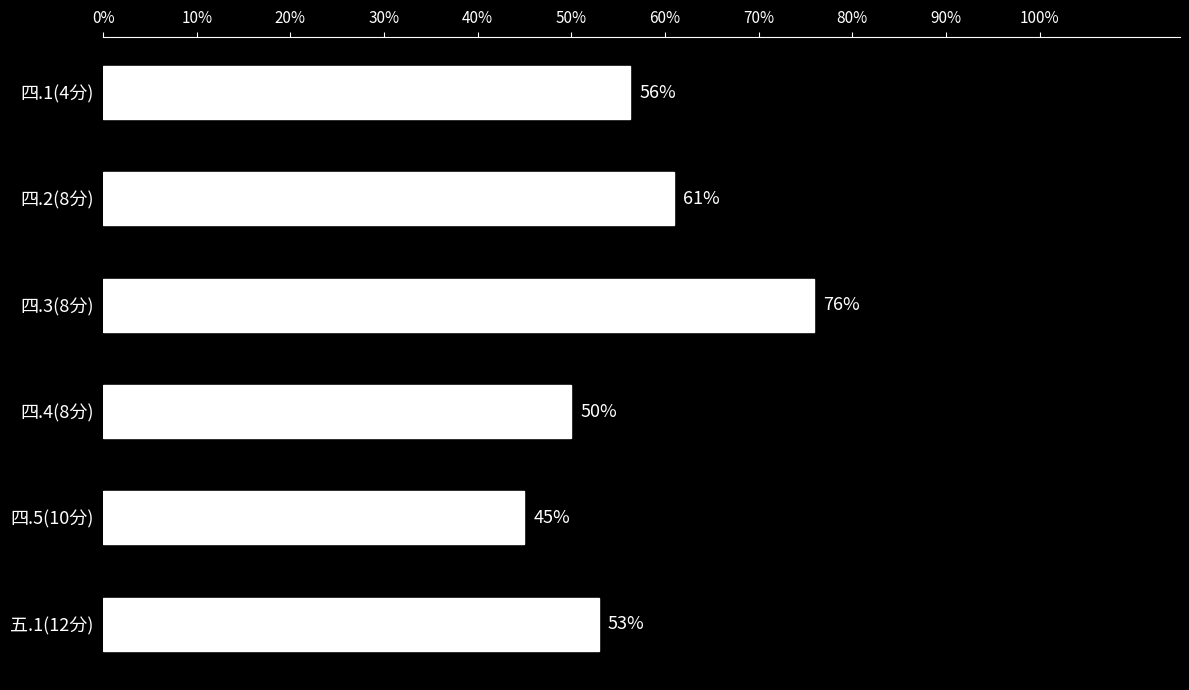

Where is the data nearest to the value 60?

四.2(8分)